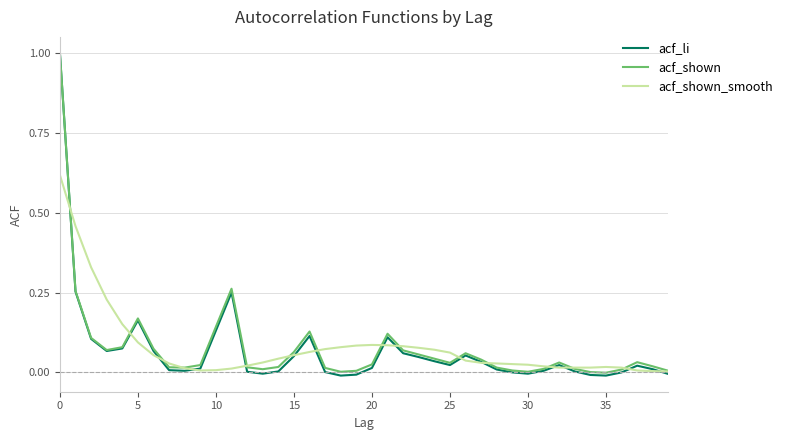

What is the maximum value shown in the chart?

1.0